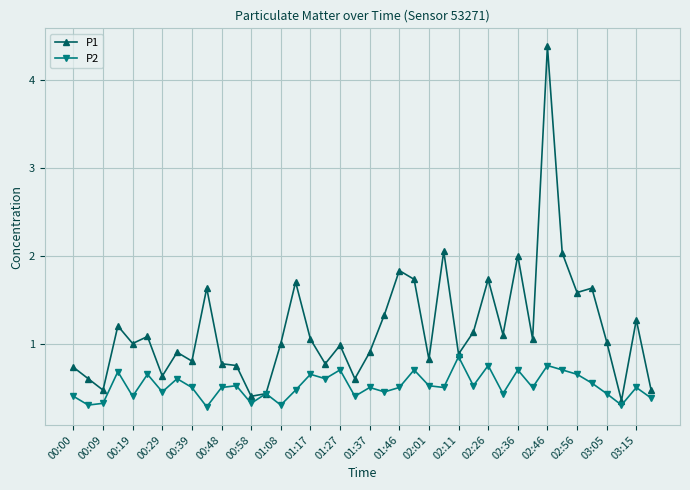

What is the greatest value displayed?

4.4